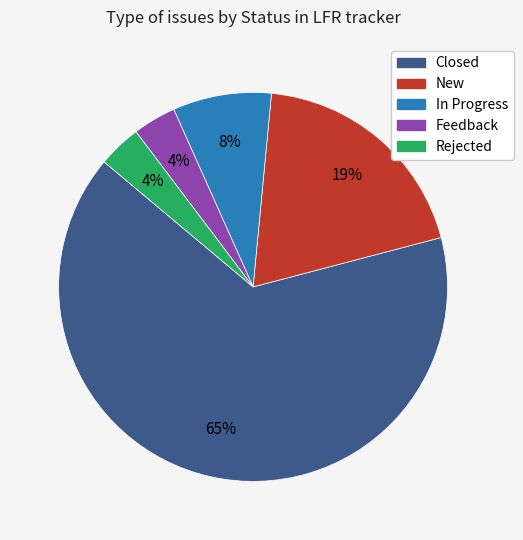

What is the largest slice in the pie chart?

Closed